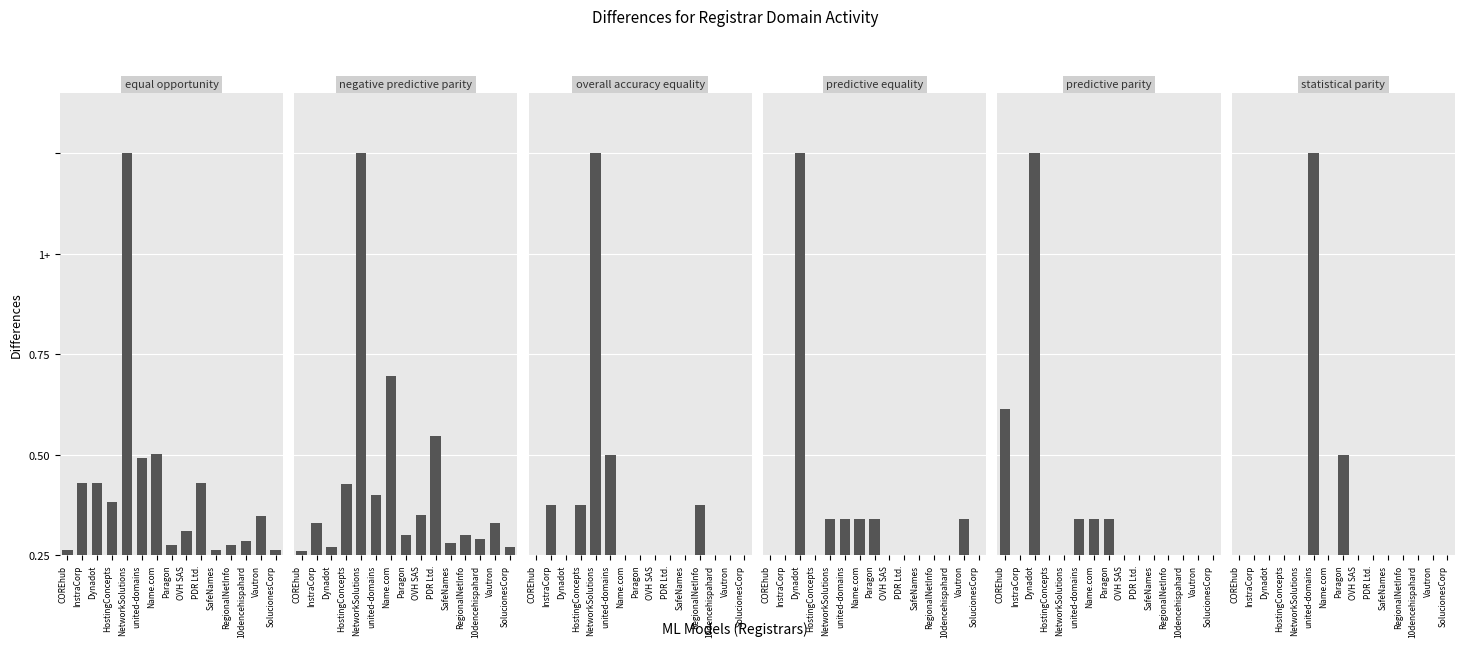

How many bars are there in each group?

6